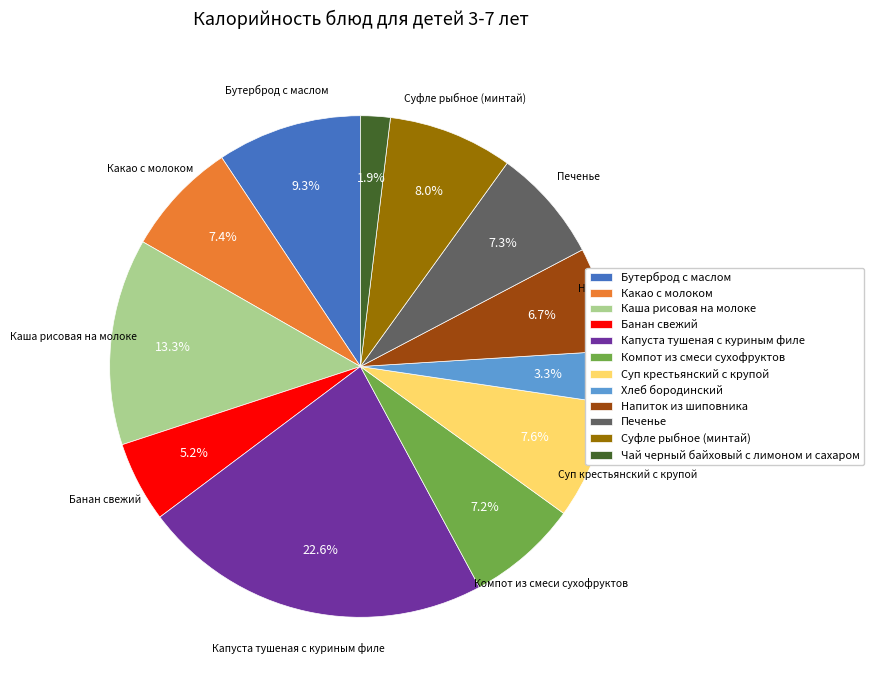

Does any single category account for the majority?

No